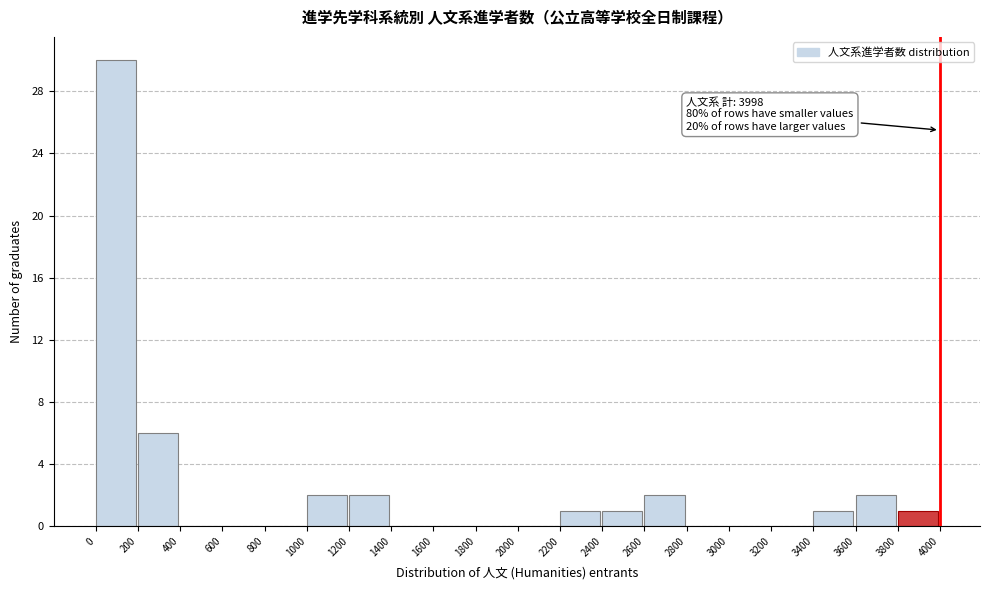

Which range on the x-axis has the tallest bar?

0 to 200